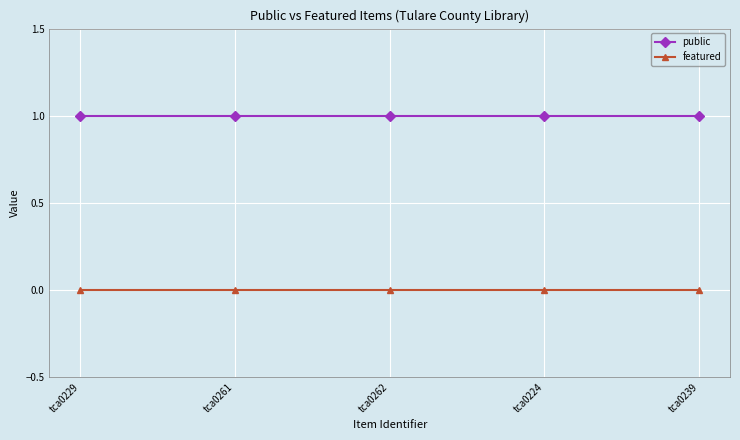

Is the value of public at tca0239 greater than the value of featured at tca0261?

Yes